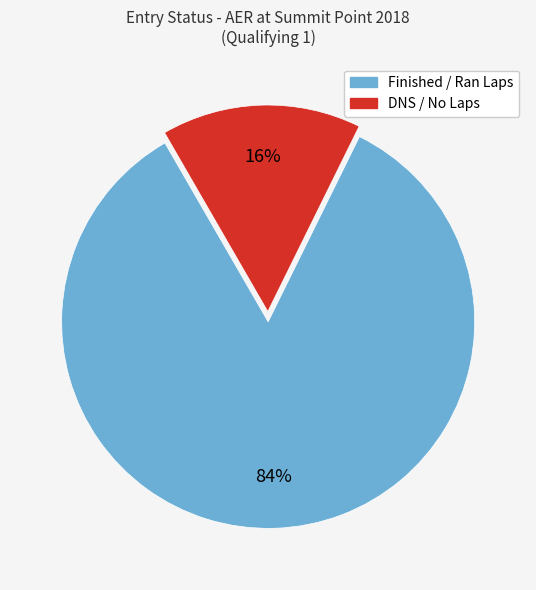

To the nearest percent, what is the average slice percentage?

50%